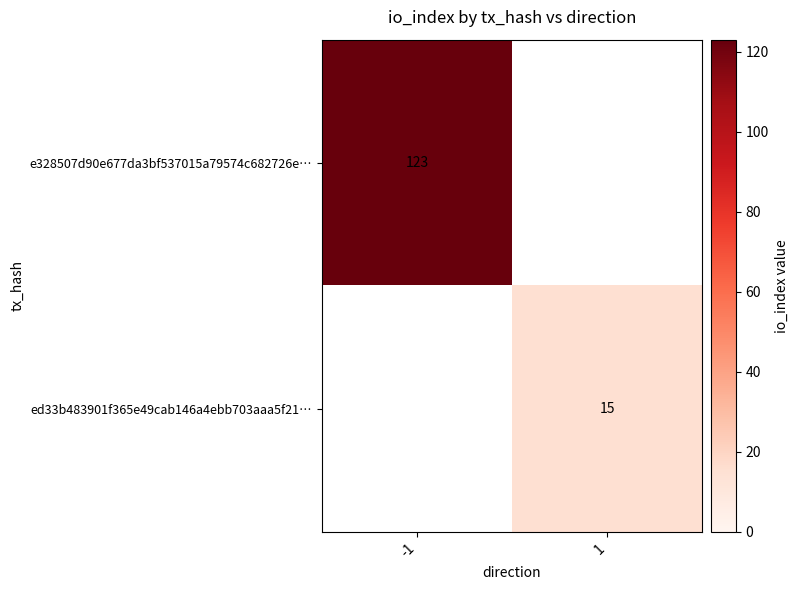

Between -1 and 1, which is larger?

-1